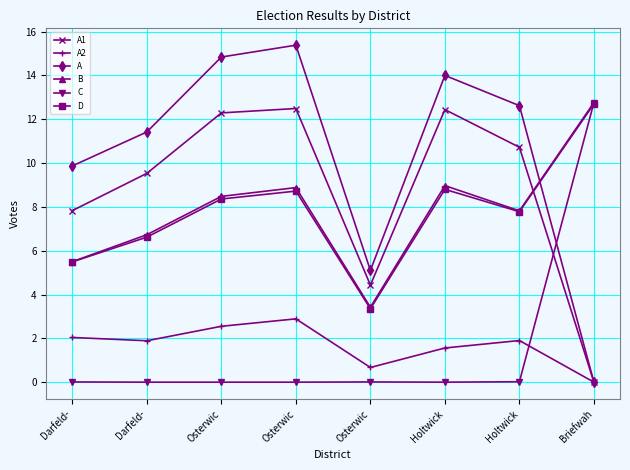

Rank the series at Darfeld- from highest to lowest value.

A, A1, B, D, A2, C